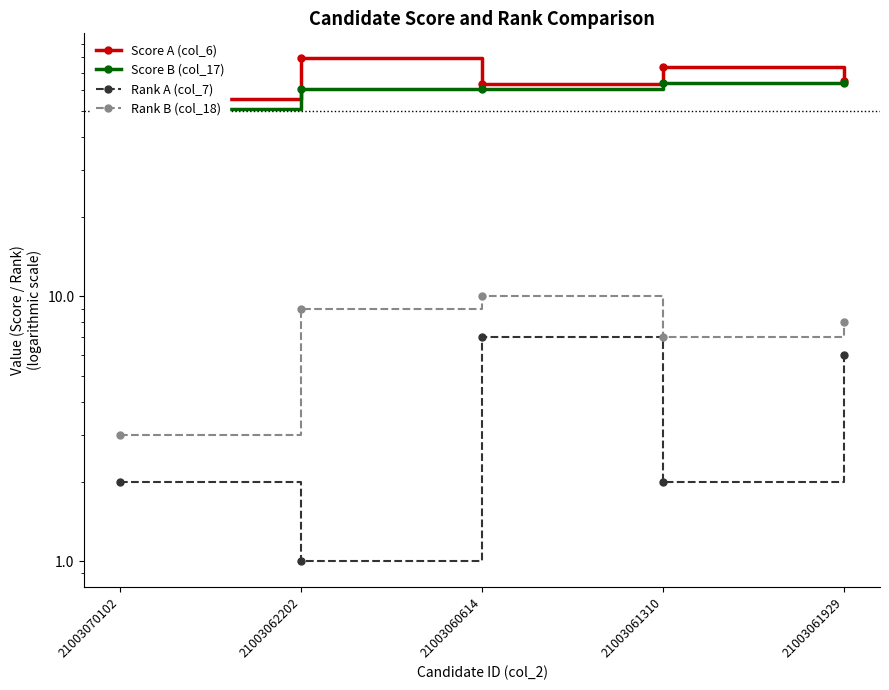

Where is the first local minimum for Rank A (col_7)?

21003062202